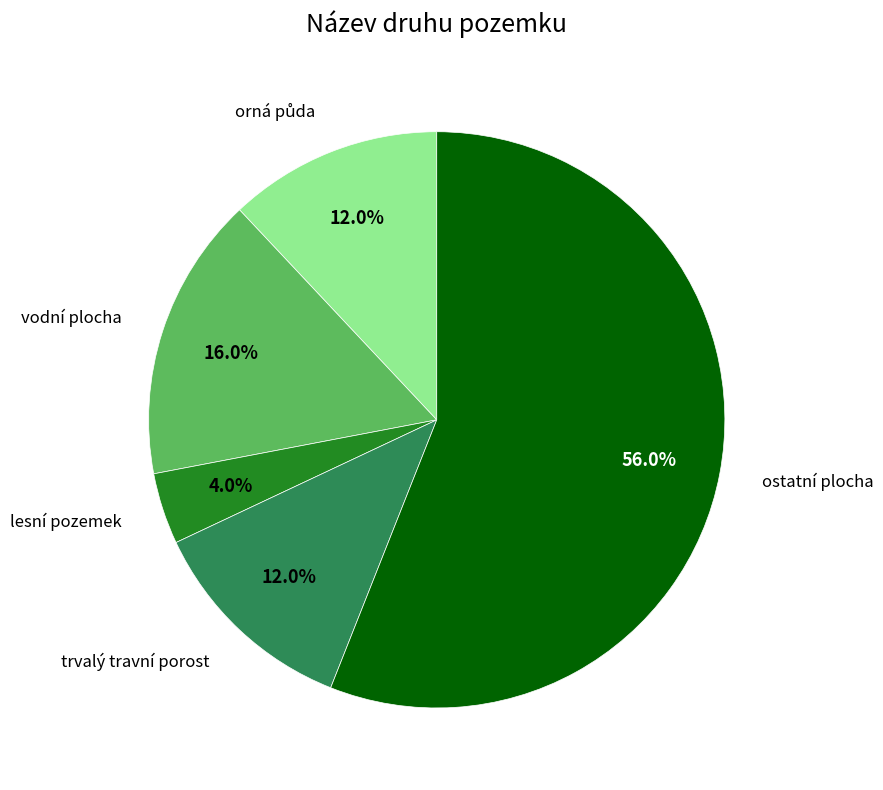

How many slices are in this pie chart?

5